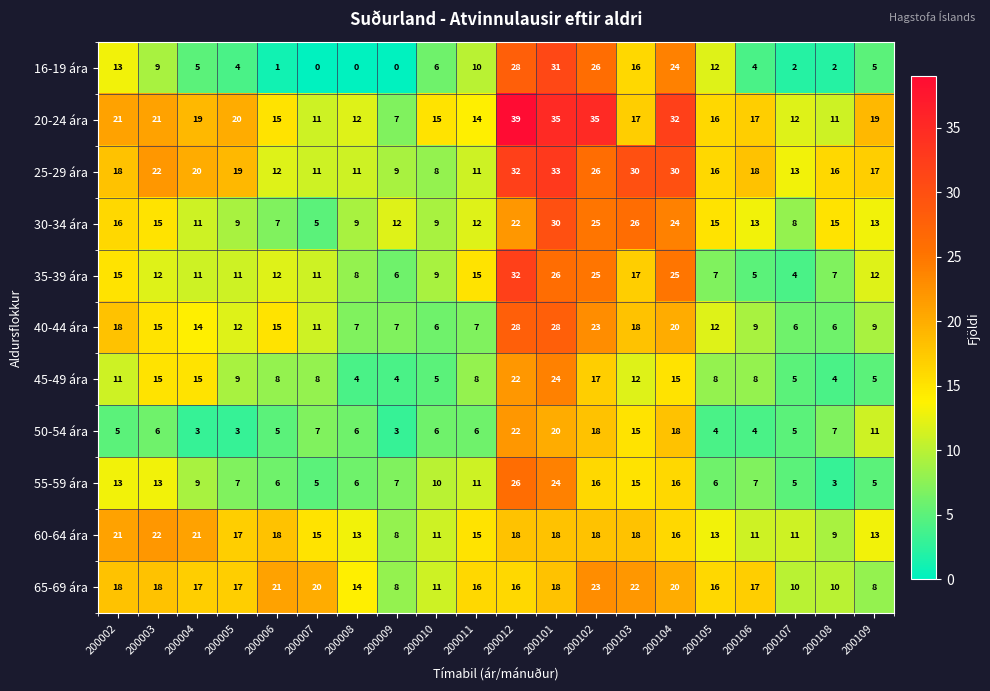

Which series changed the most between 200002 and 200109?

65-69 ára